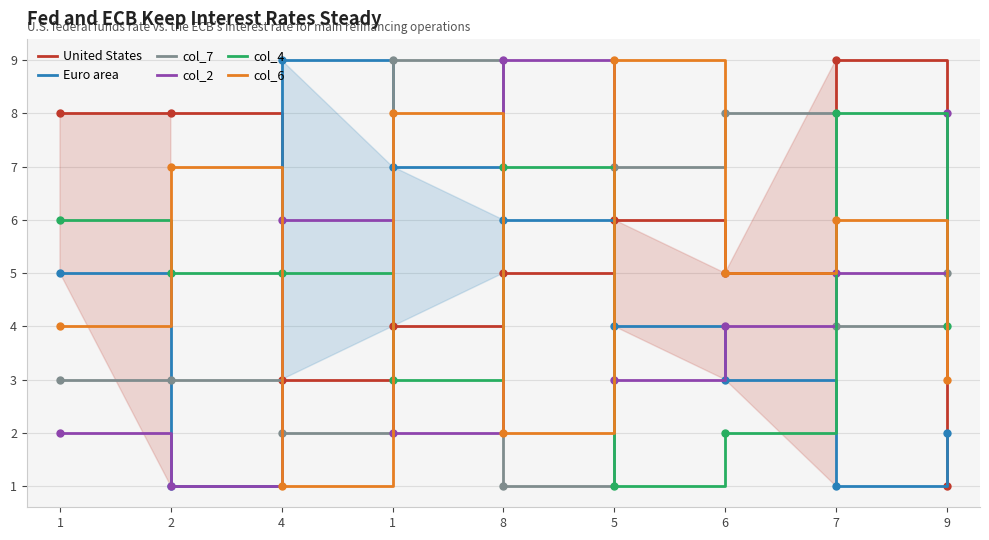

The value of col_6 at 8 is 2. True or false?

True